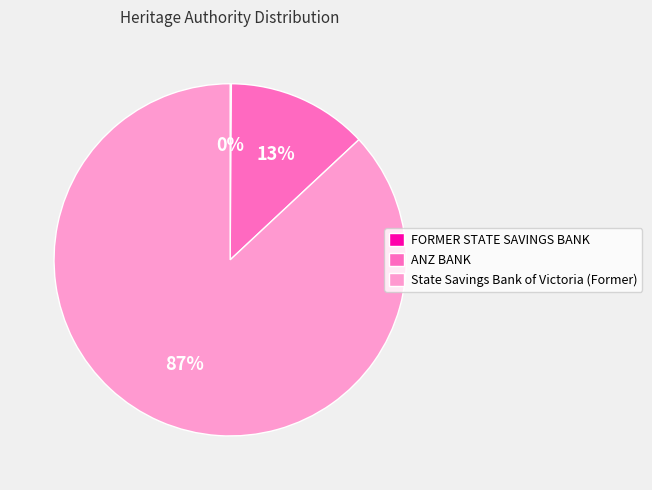

What is the largest slice in the pie chart?

State Savings Bank of Victoria (Former)